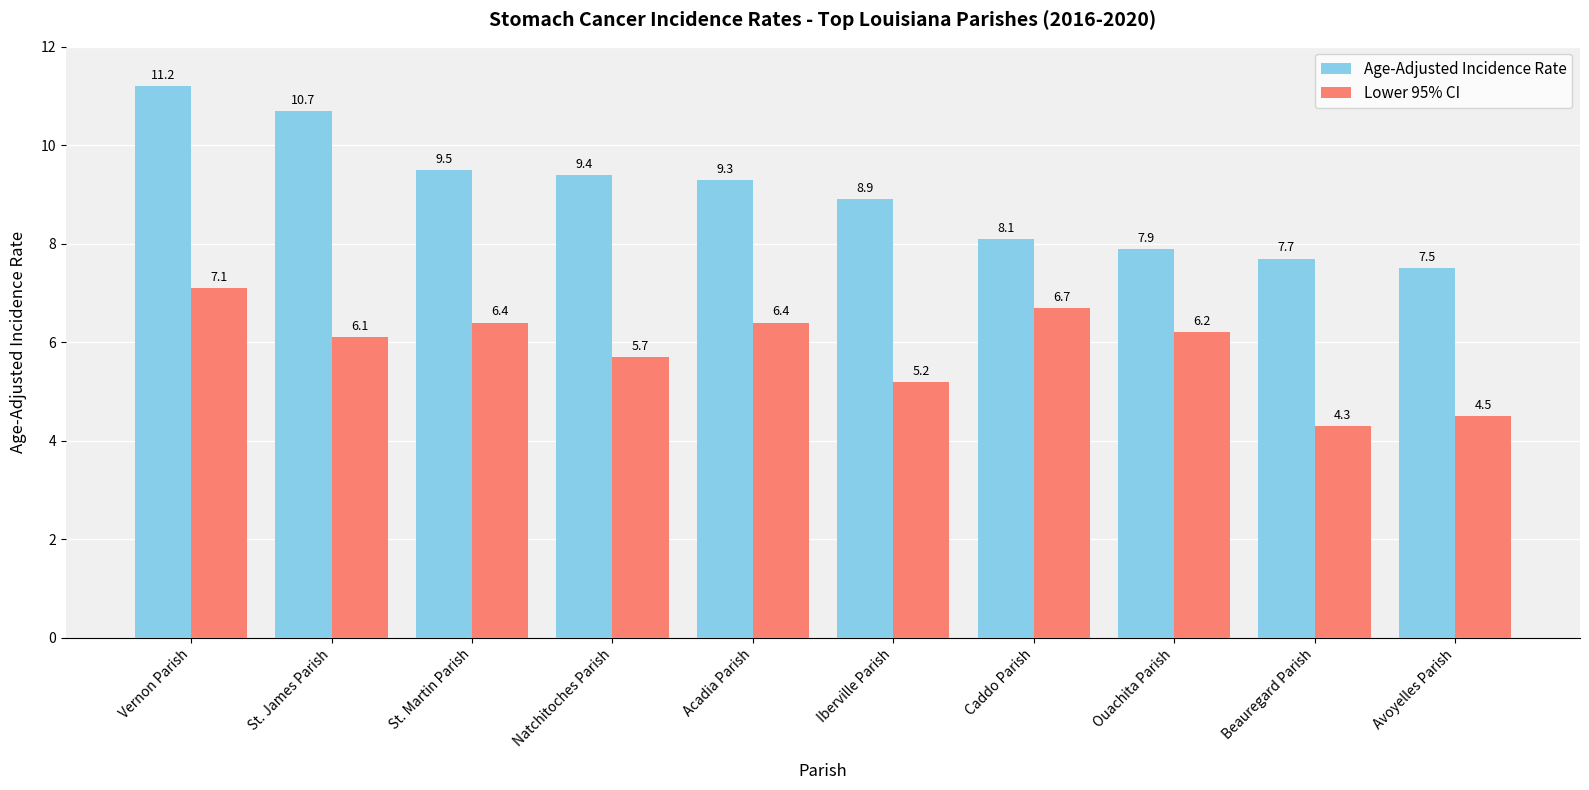

How many bars are there in total?

20